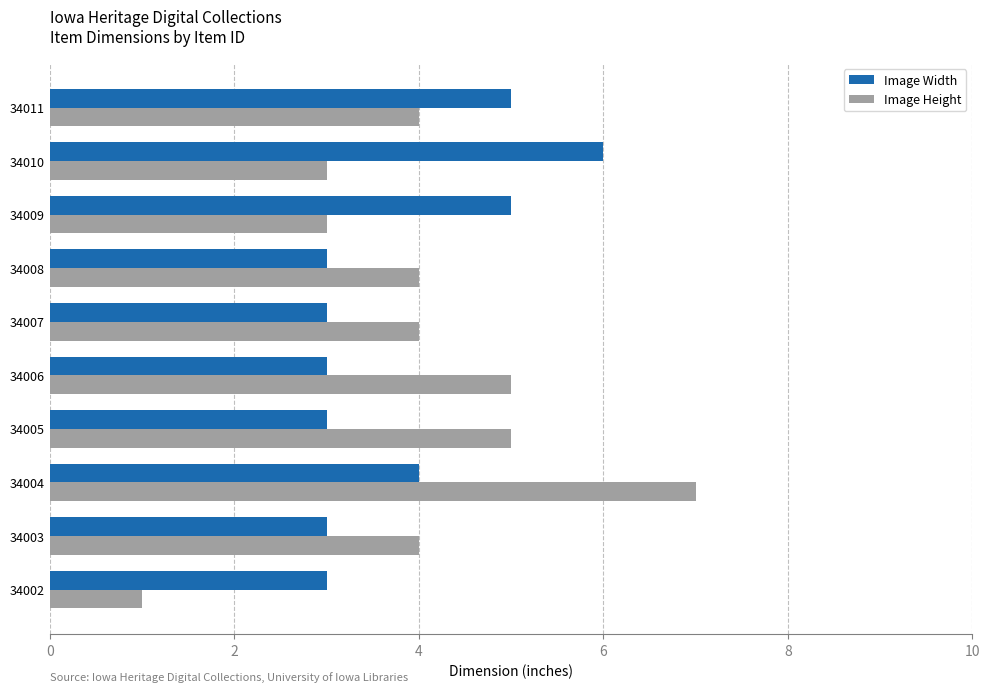

Where is Image Width nearest to the value 4?

34004